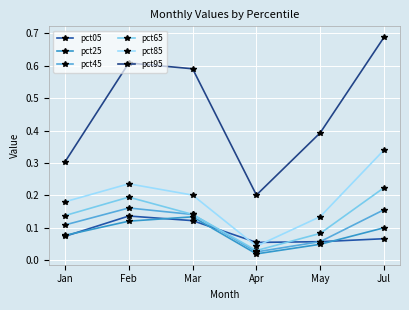

Where is pct45 nearest to the value 0?

Apr